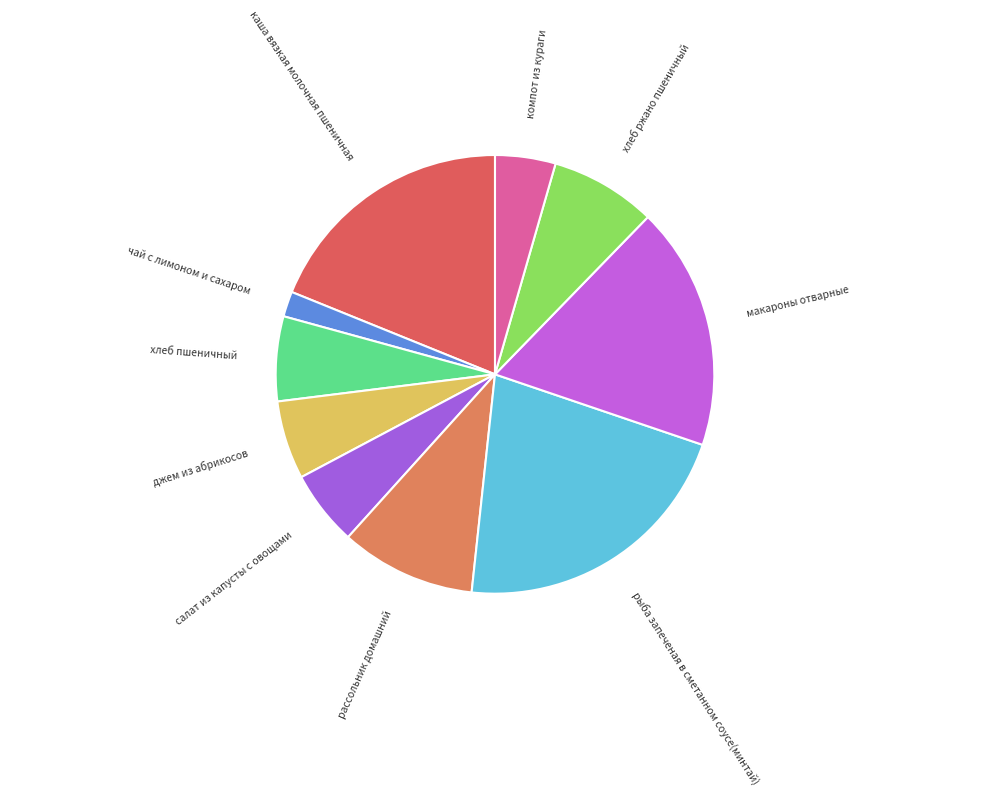

The салат из капусты с овощами slice represents 6% of the pie. True or false?

True